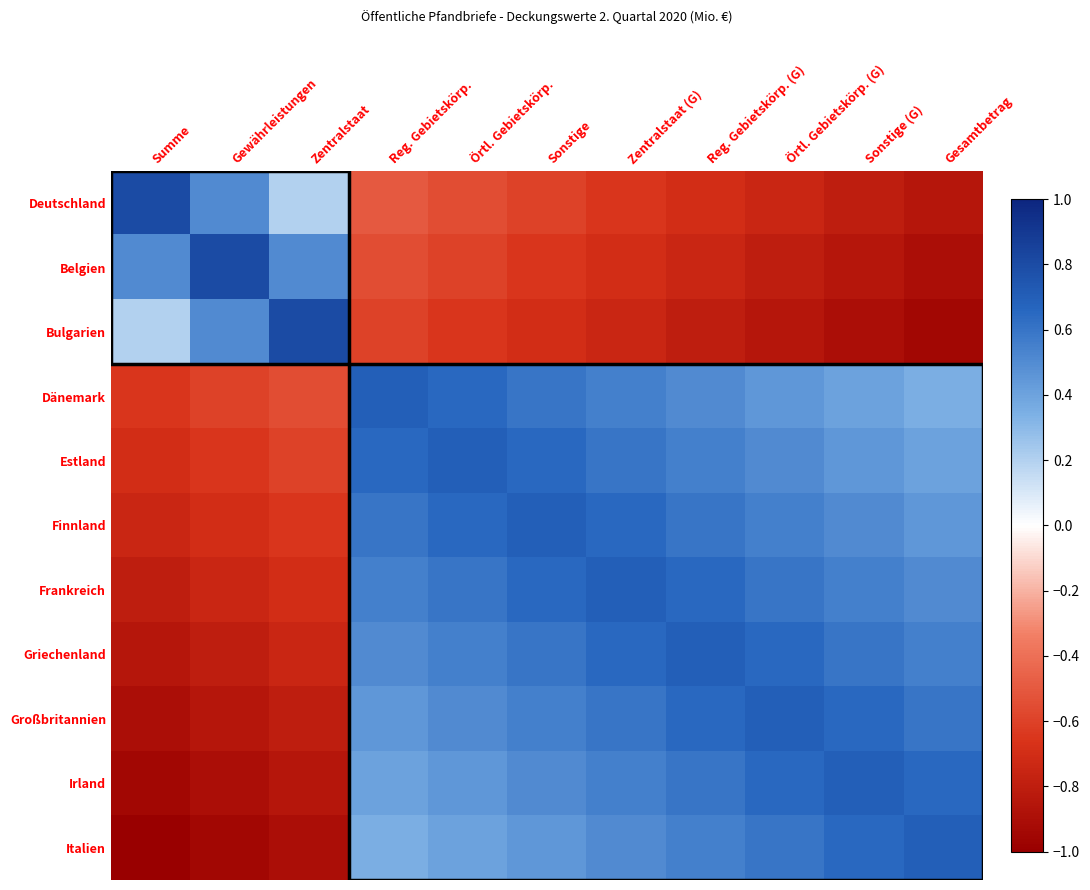

How many distinct data groups are displayed?

11